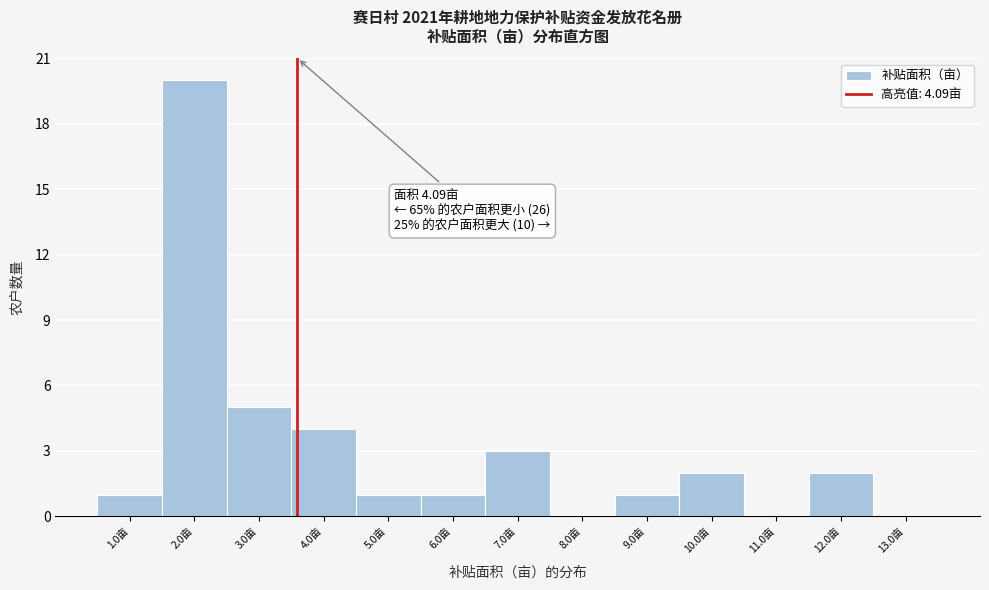

Reading left to right, transcribe all the data shown in this chart.

1.0亩=1	2.0亩=20	3.0亩=5	4.0亩=4	5.0亩=1	6.0亩=1	7.0亩=3	8.0亩=0	9.0亩=1	10.0亩=2	11.0亩=0	12.0亩=2	13.0亩=0